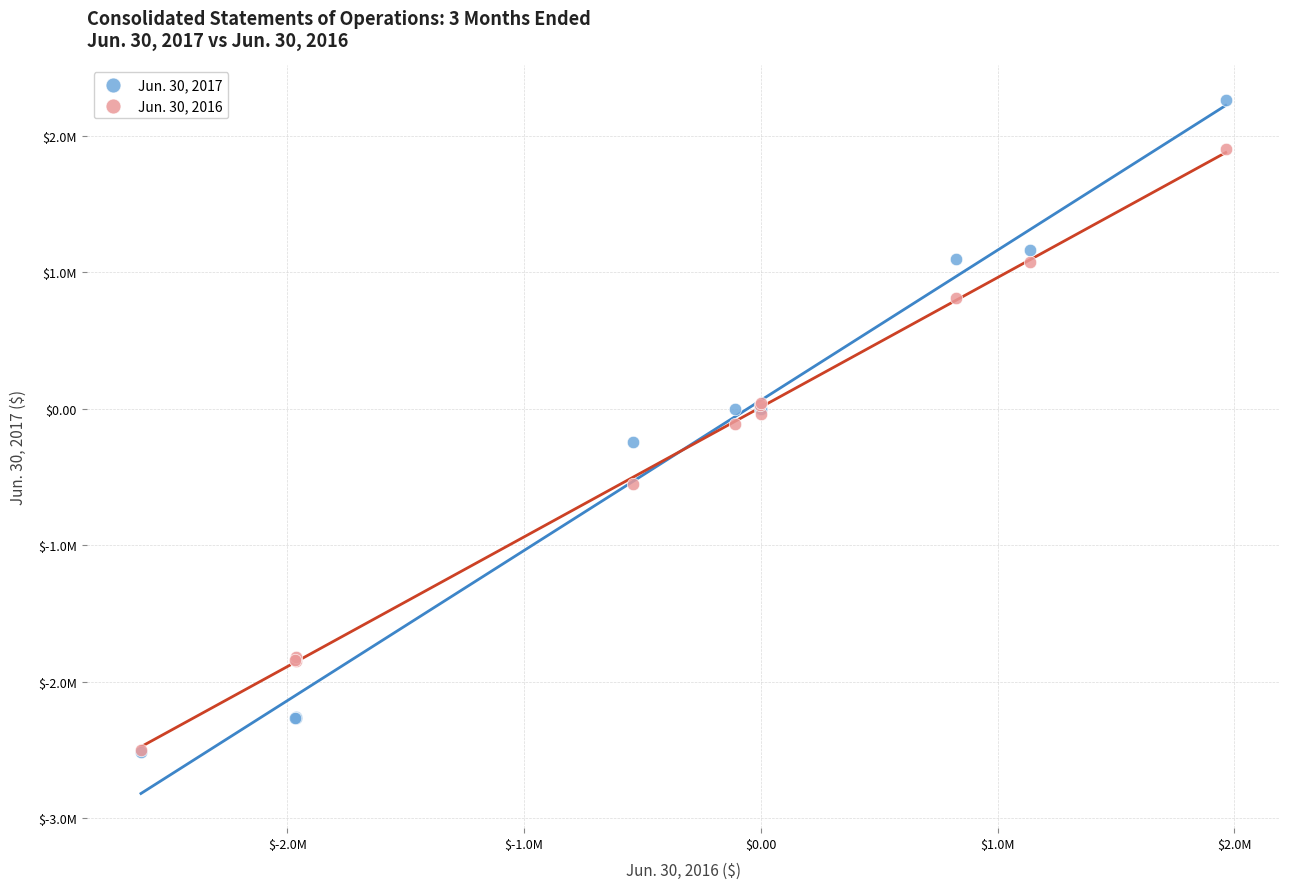

What are all the series names shown in the legend?

Jun. 30, 2017, Jun. 30, 2016